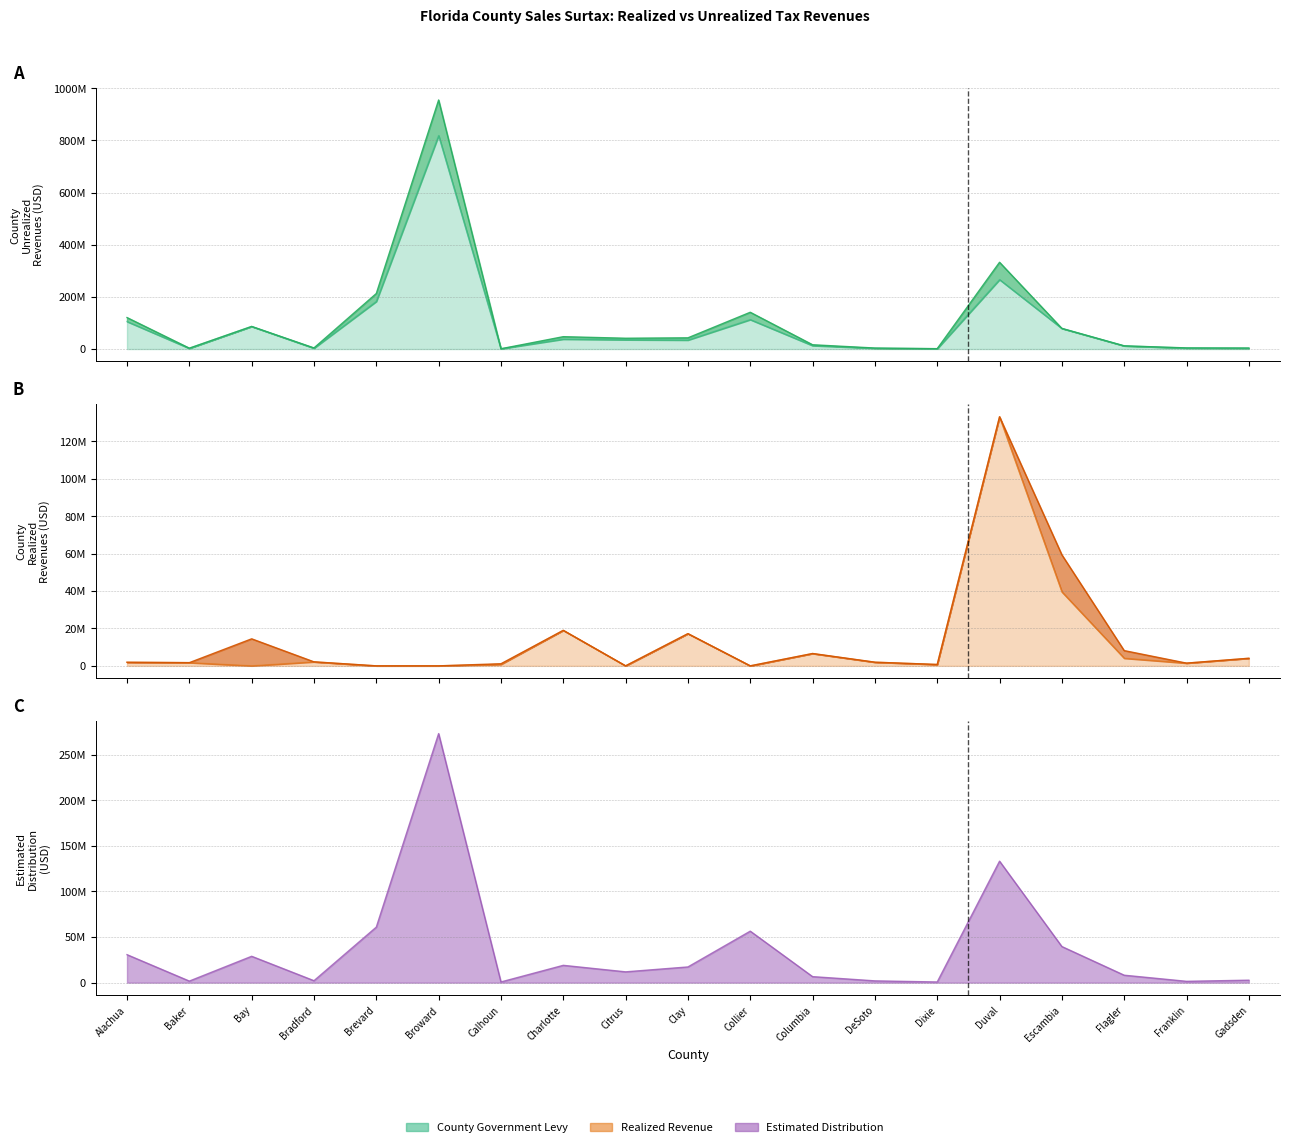

Where is the first local maximum for County Realized Tax Revenues?

Bradford